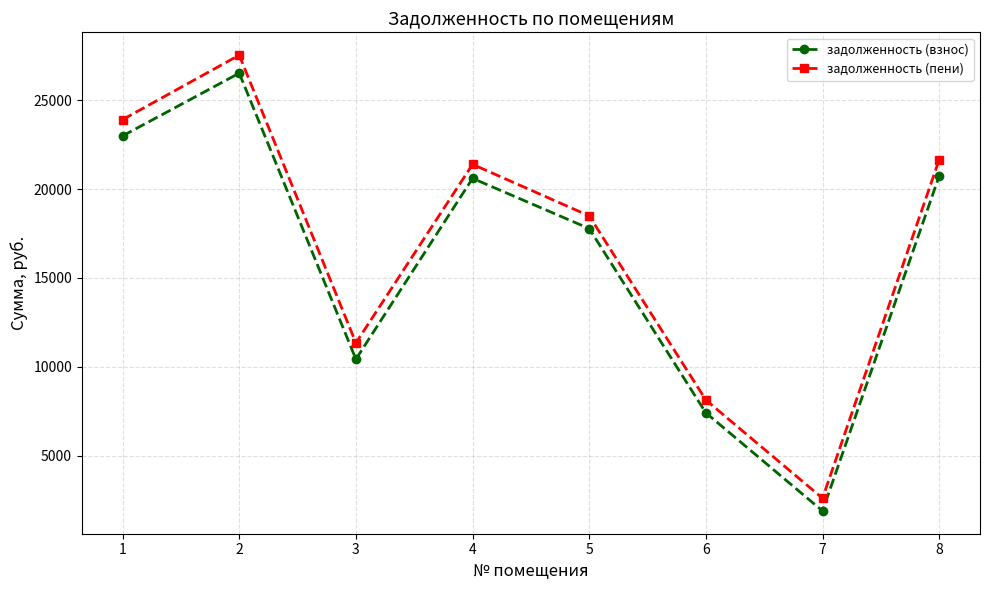

Reading right to left, extract all data points from this chart.

задолженность (взнос): 20730.5	1903.2	7418.0	17777.2	20599.2	10432.6	26513.8	22986.8
задолженность (пени): 21647.0	2616.9	8137.5	18490.9	21387.0	11349.1	27527.8	23903.3